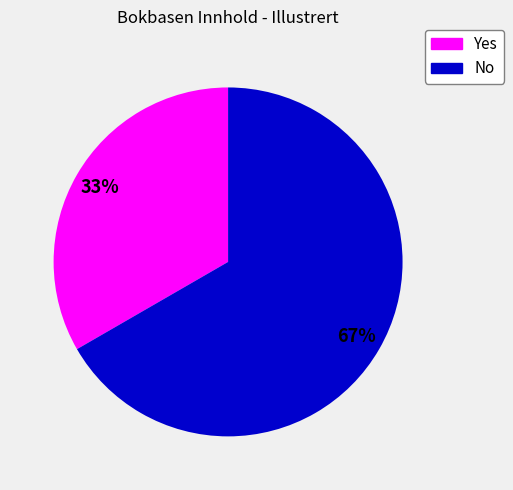

Combined, do No and Yes account for over 50%?

Yes